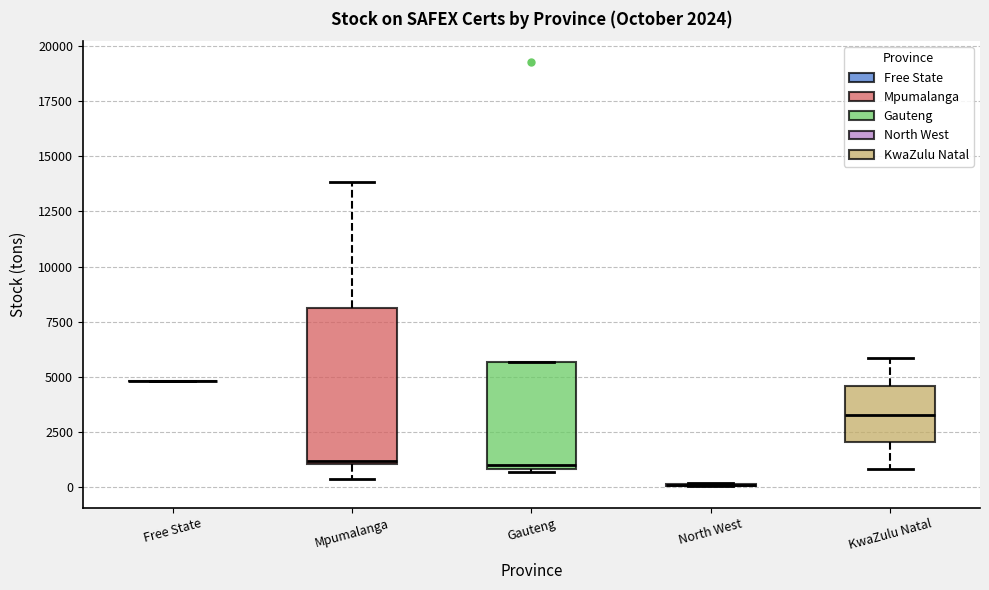

Which box is the tallest, from its lower edge to its upper edge?

Mpumalanga